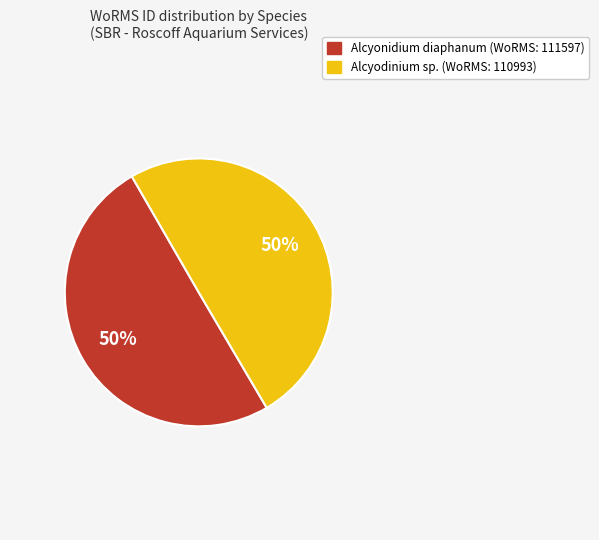

To the nearest percent, what is the average slice percentage?

50%